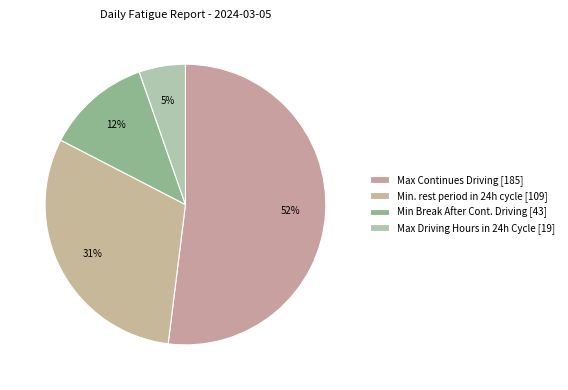

Count the number of slices in the pie.

4